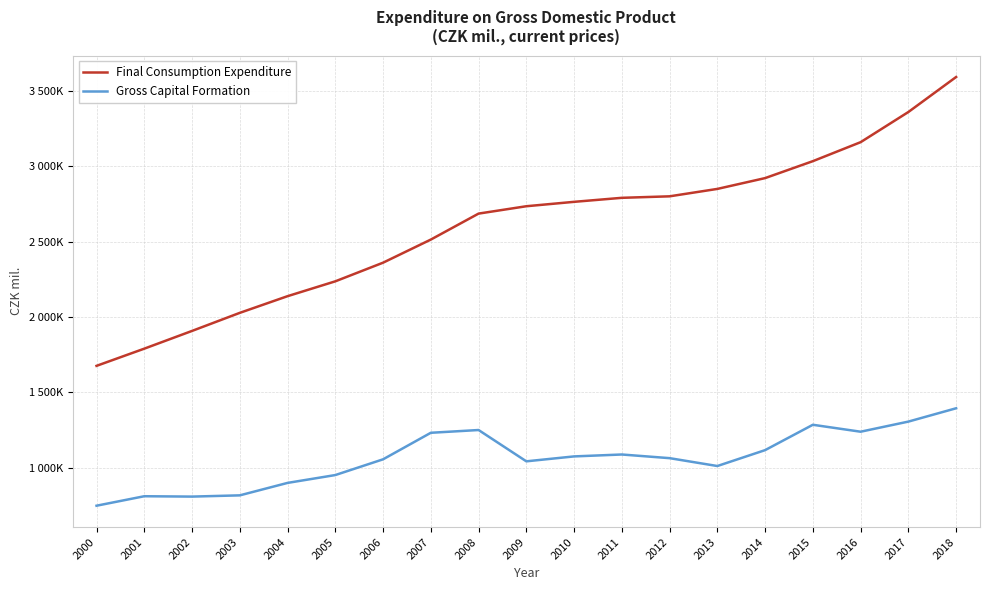

What are all the series names shown in the legend?

Final Consumption Expenditure, Gross Capital Formation